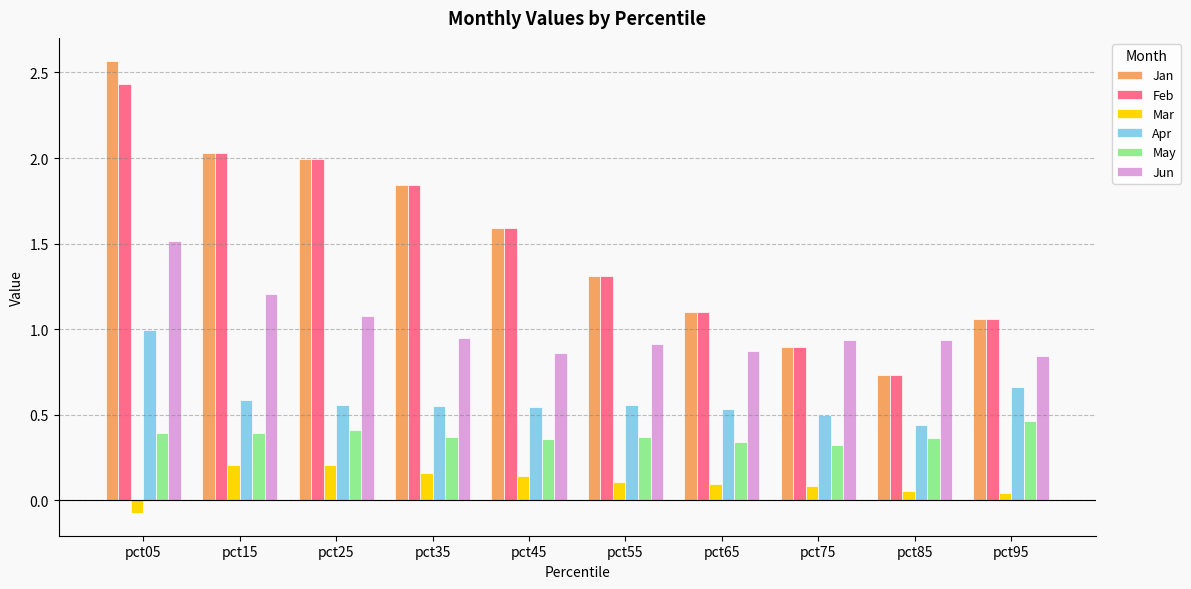

What are all the series names shown in the legend?

Jan, Feb, Mar, Apr, May, Jun